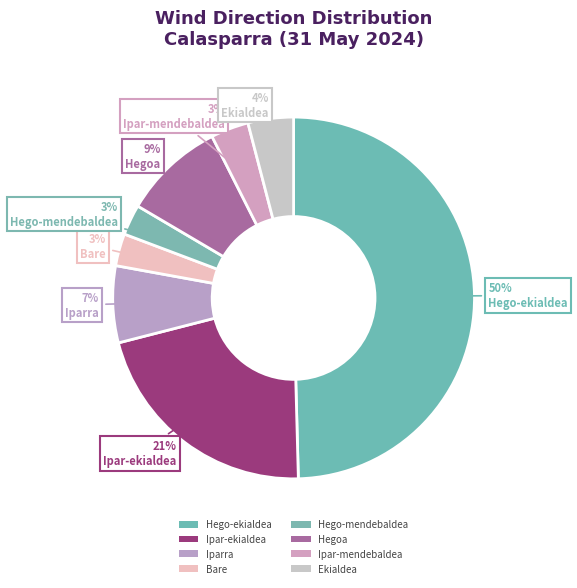

How many slices are in this pie chart?

8